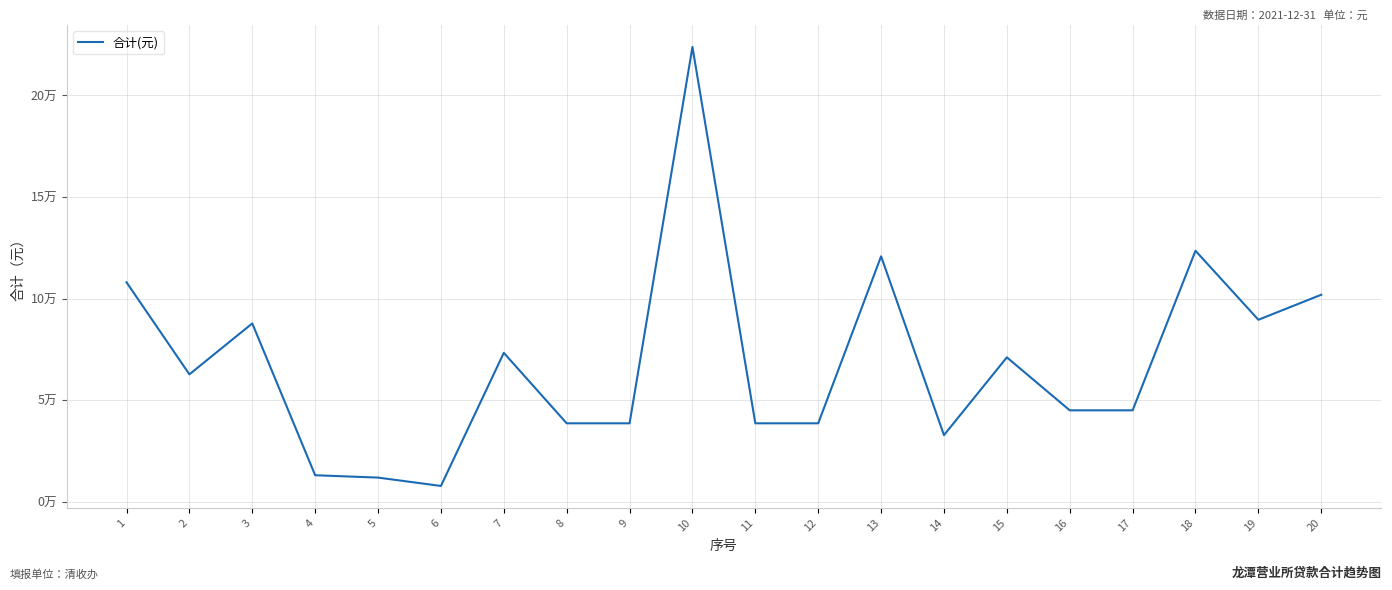

Is this an area chart (filled region under the line)?

No